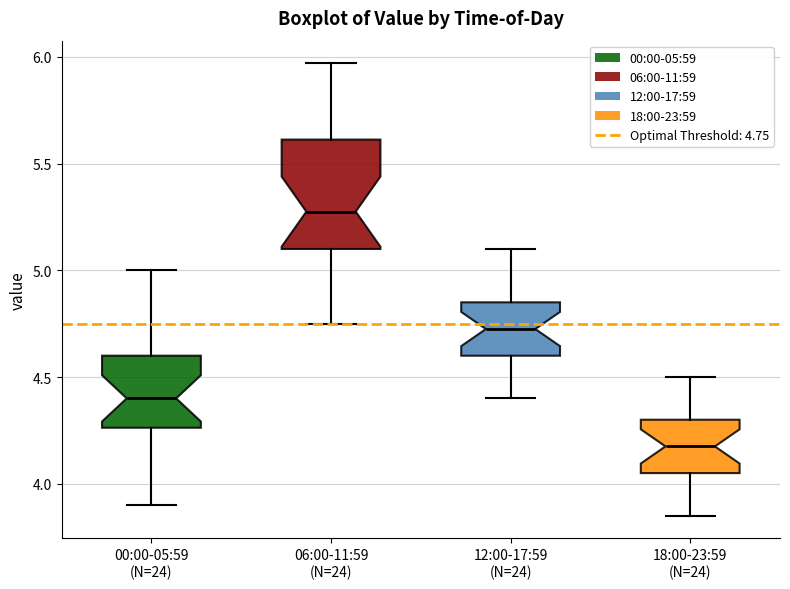

Where does the median line of the box for 06:00-11:59 (N=24) sit on the y-axis? The values are not printed on the chart, so give them approximately, as read against the axis.

5.30